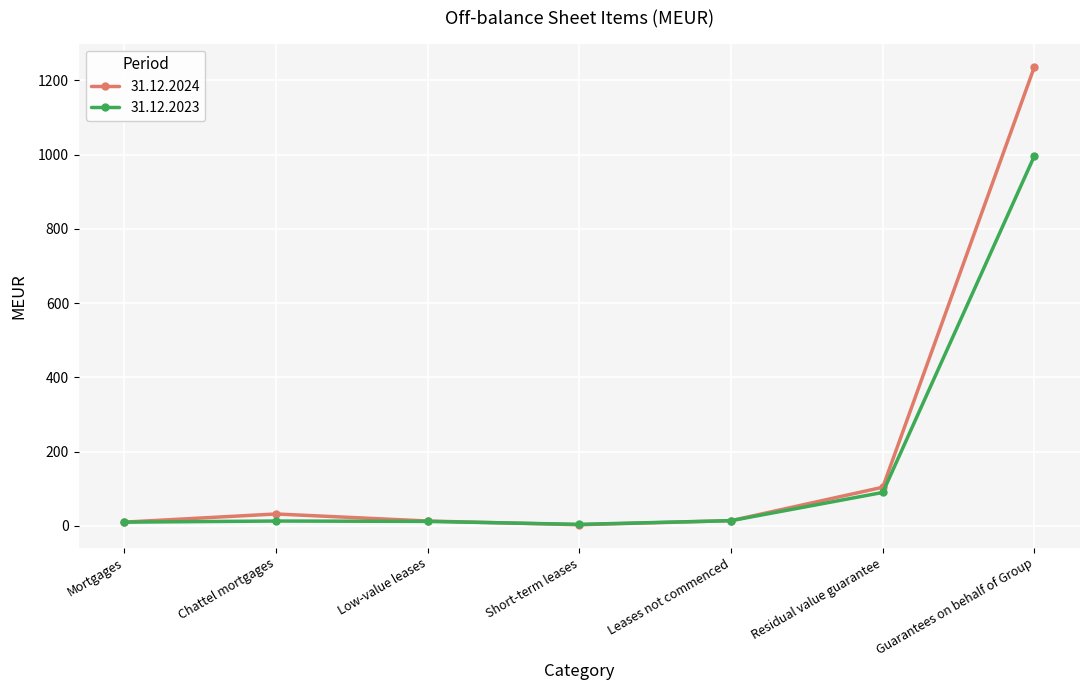

Is it true that 31.12.2023 equals 90 at Residual value guarantee?

True